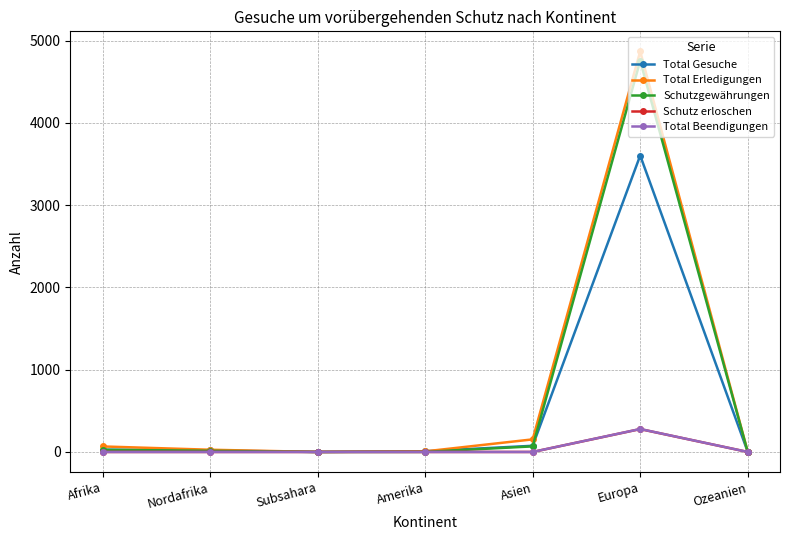

Which label corresponds to the largest value in the chart?

Europa